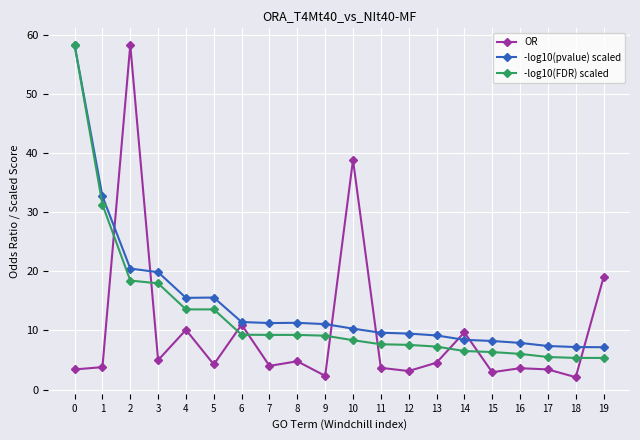

What is the difference between the OR values at 11 and 18?

1.6